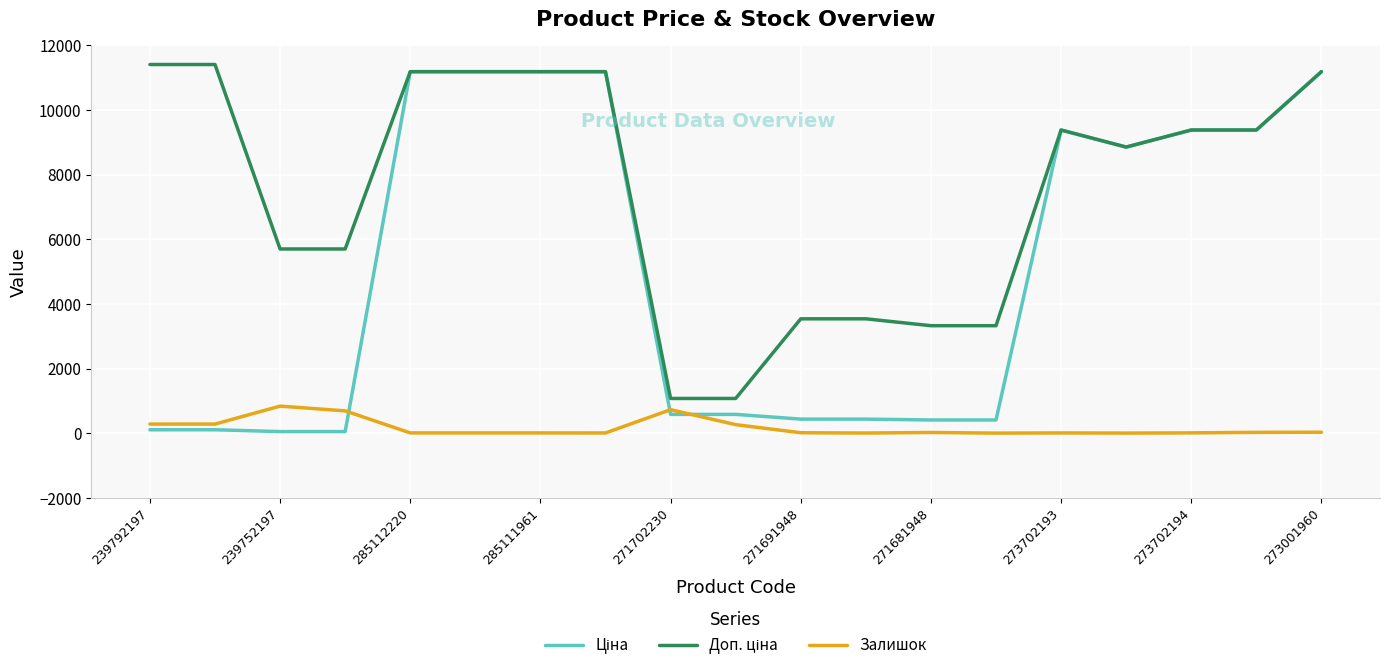

What is the greatest value displayed?

11410.0